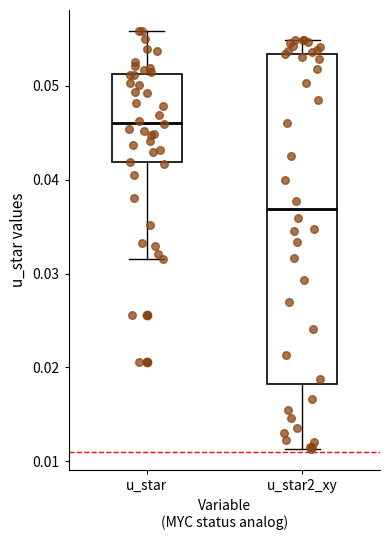

Reading left to right, transcribe this box plot: for each box, give where its median line is, the range the box spans, and where its two whiskers end, as read against the y-axis. The values are not printed on the chart, so give them approximately, as read against the axis.

u_star: median 0.046, box 0.042 to 0.051, whiskers 0.032 to 0.056
u_star2_xy: median 0.037, box 0.018 to 0.053, whiskers 0.011 to 0.055